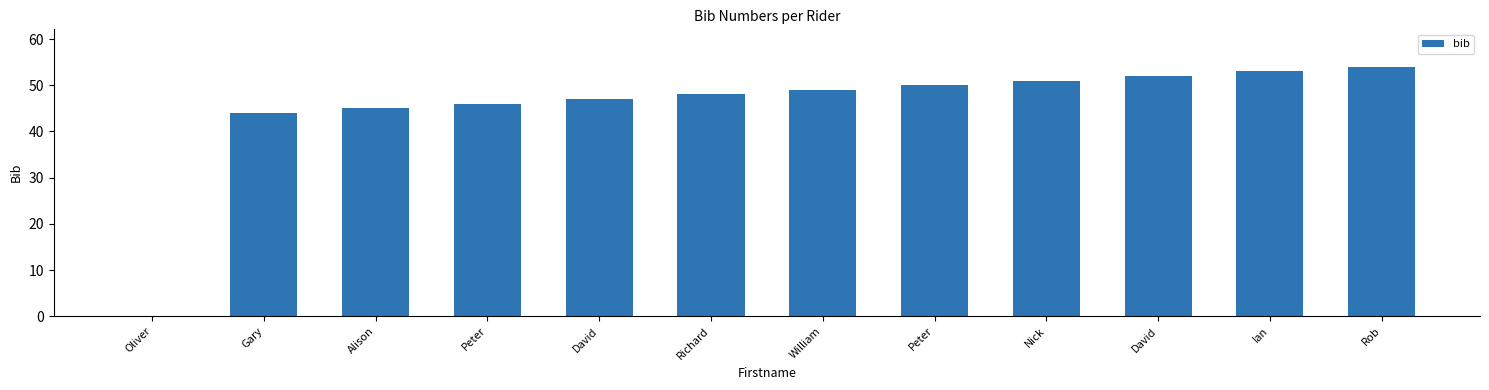

Reading left to right, what are all the values shown in this chart?

0	44	45	46	47	48	49	50	51	52	53	54